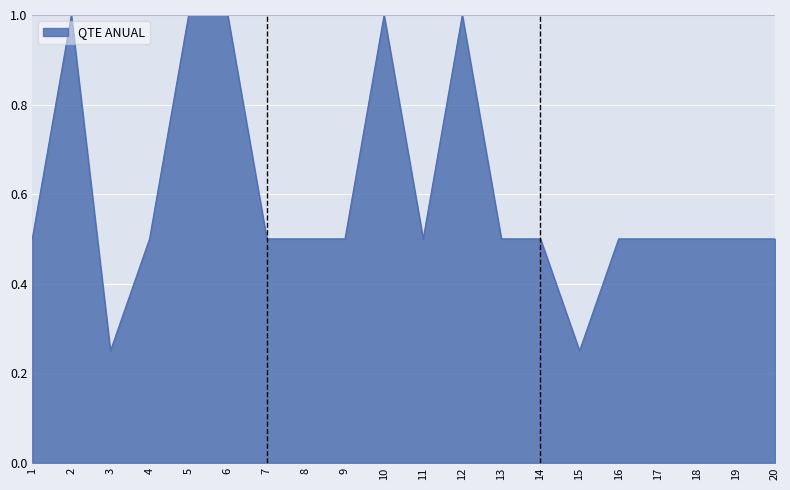

What is the greatest value displayed?

1.0